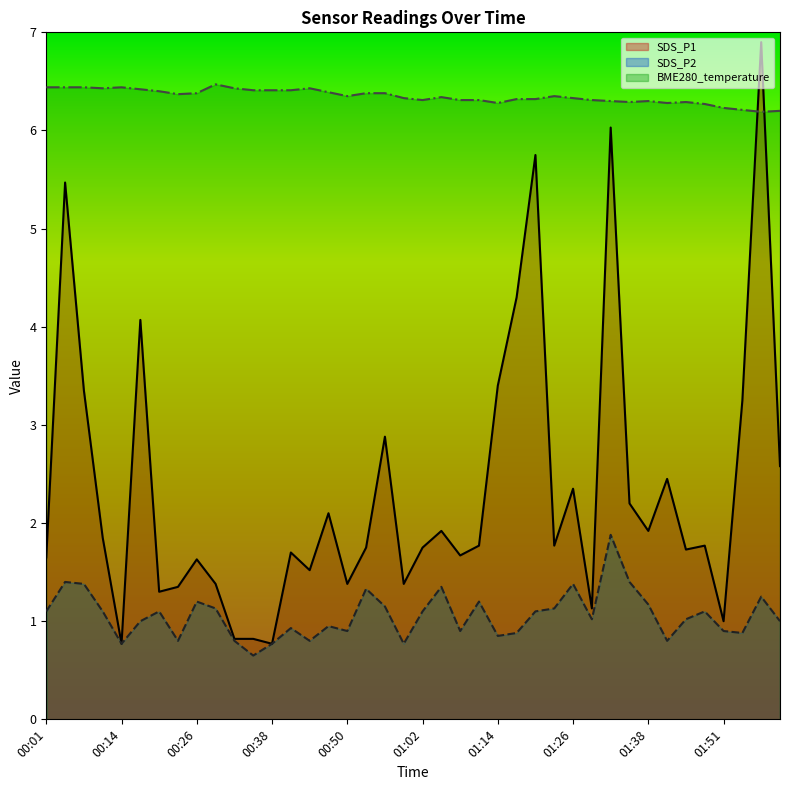

What is the sum of the BME280_temperature values at 00:59 and 00:56?

12.7